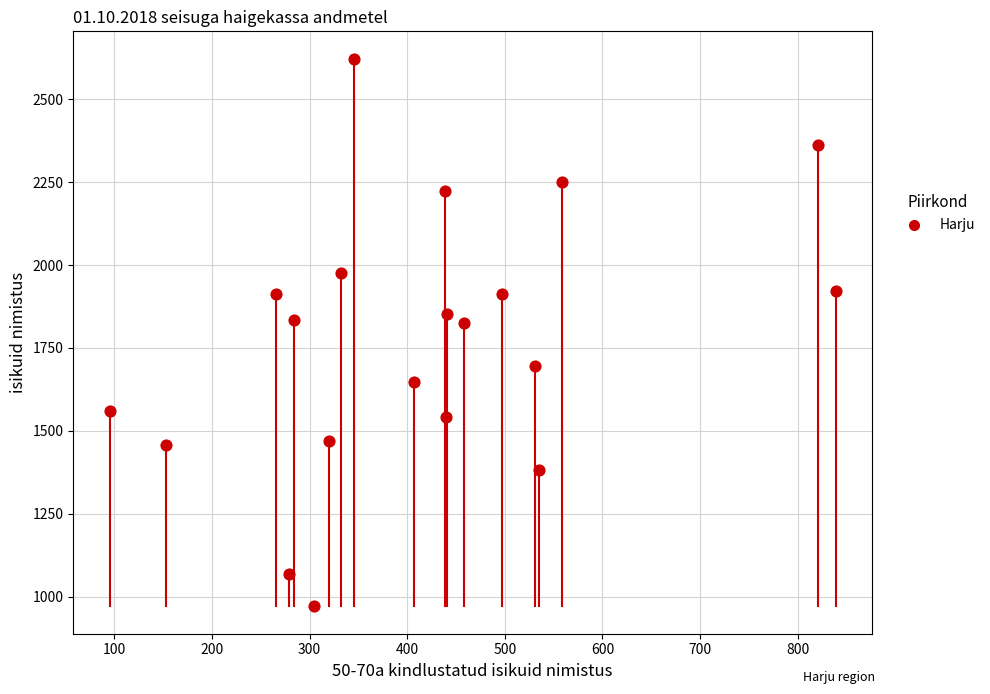

What is the range of X values (max minus min)?

744